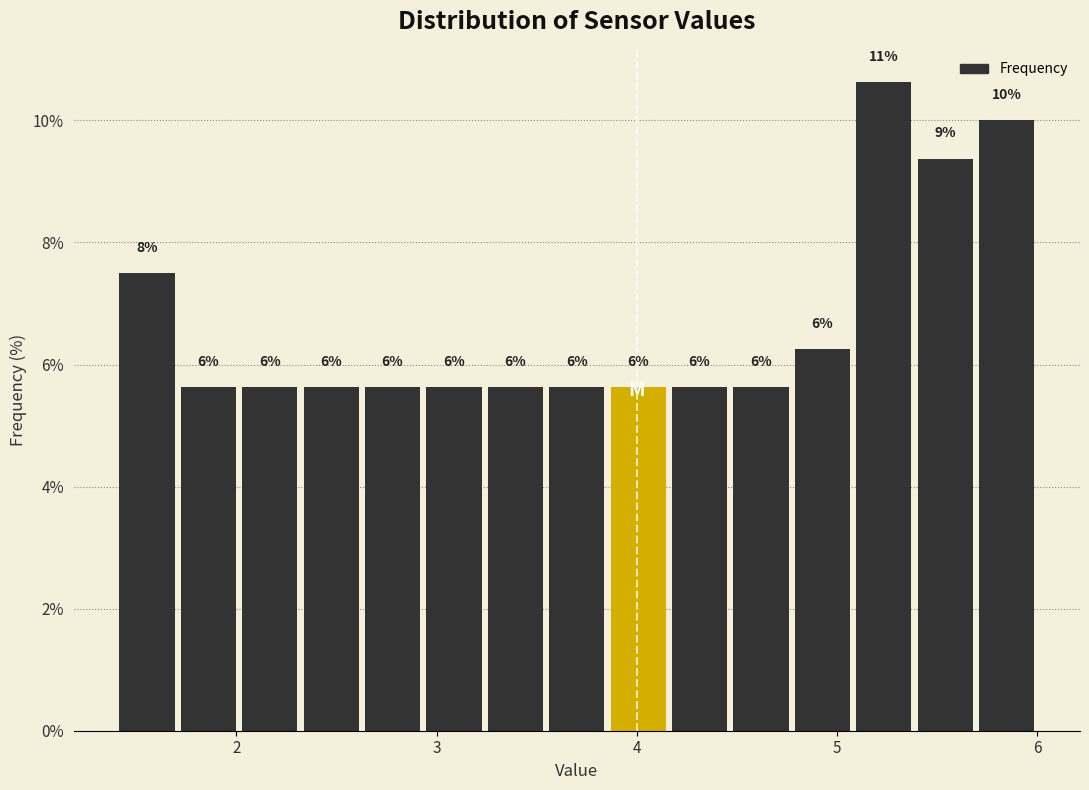

Around what value on the x-axis is the tallest bar? Give the approximate position of its centre, as read against the axis.

5.2